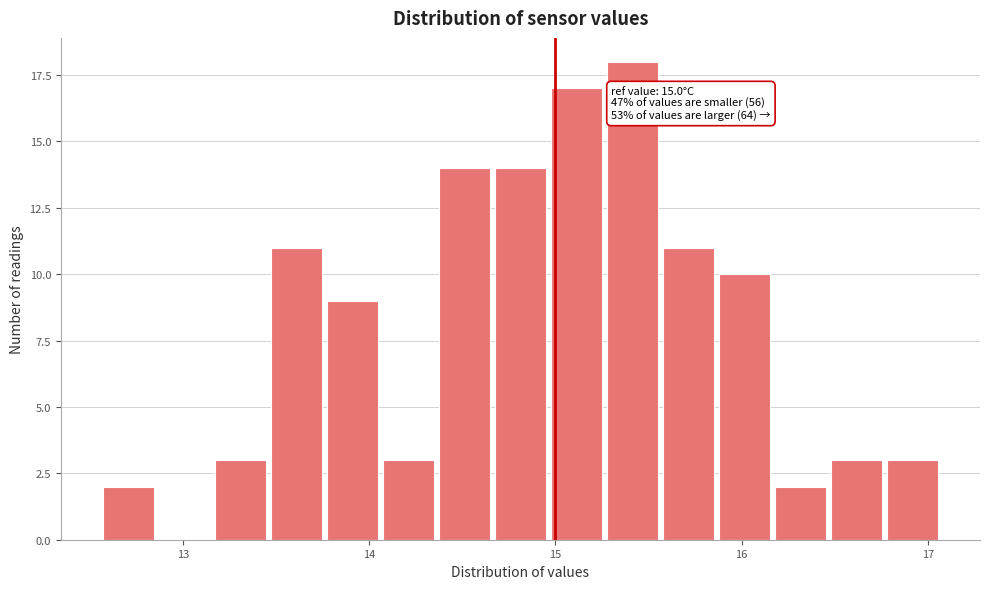

Around what value on the x-axis is the tallest bar? Give the approximate position of its centre, as read against the axis.

15.4